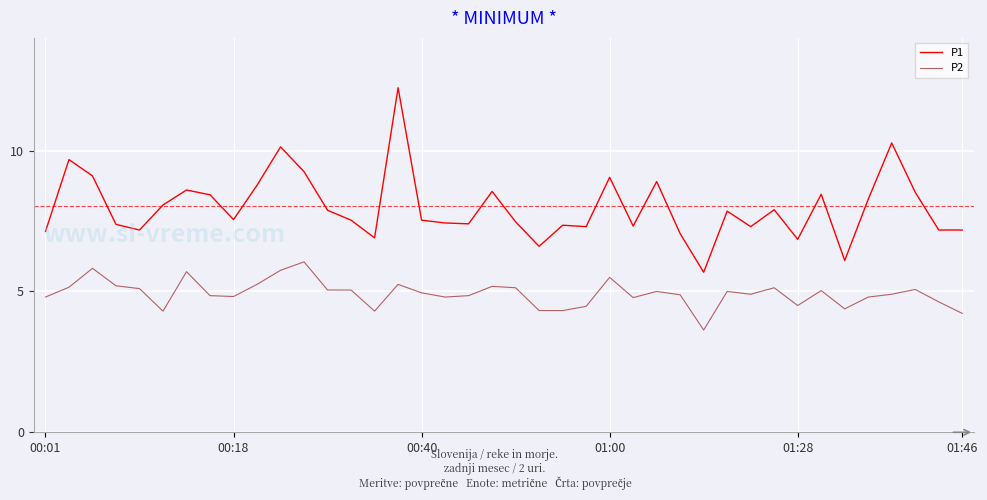

What is the lowest value of the P1 series?

5.7